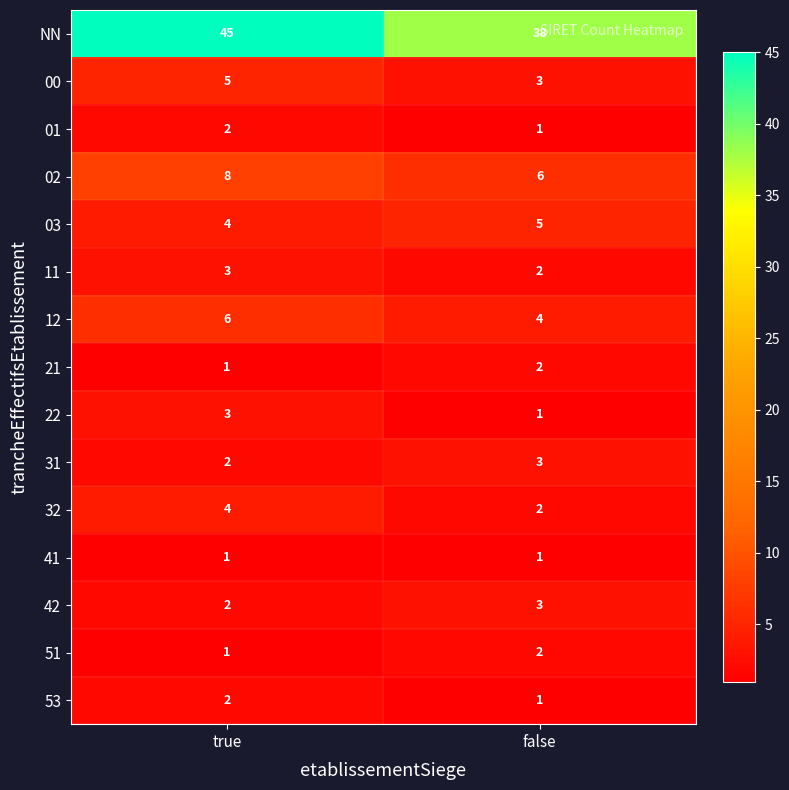

Reading right to left, extract all data points from this chart.

NN: false=38	true=45
00: false=3	true=5
01: false=1	true=2
02: false=6	true=8
03: false=5	true=4
11: false=2	true=3
12: false=4	true=6
21: false=2	true=1
22: false=1	true=3
31: false=3	true=2
32: false=2	true=4
41: false=1	true=1
42: false=3	true=2
51: false=2	true=1
53: false=1	true=2